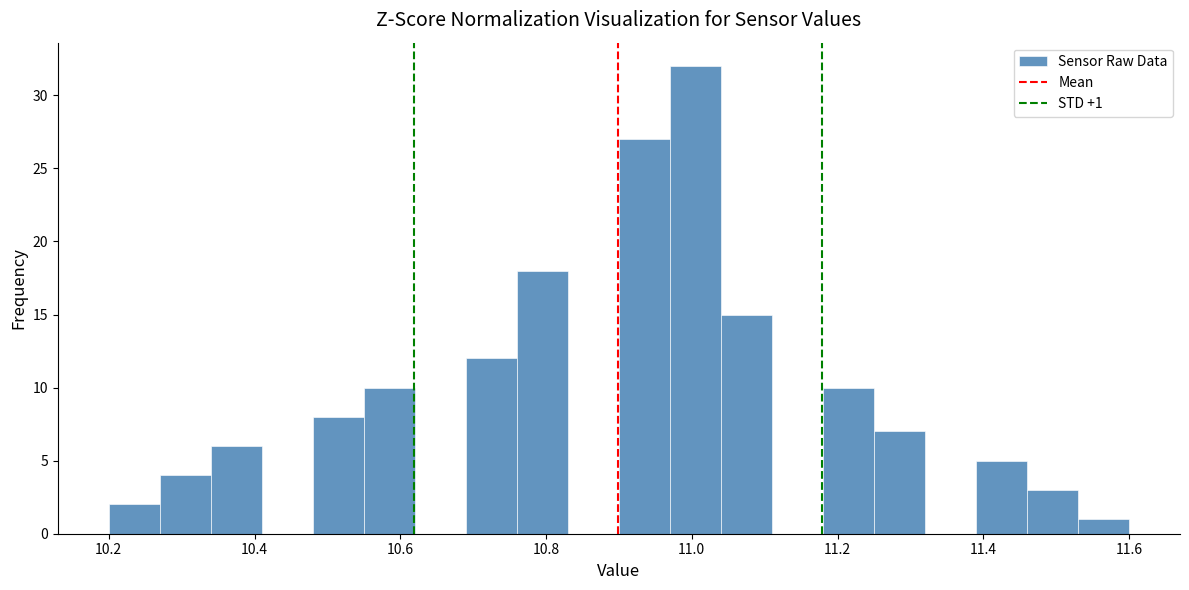

Read against the x-axis, roughly where is the centre of the tallest bar?

11.00